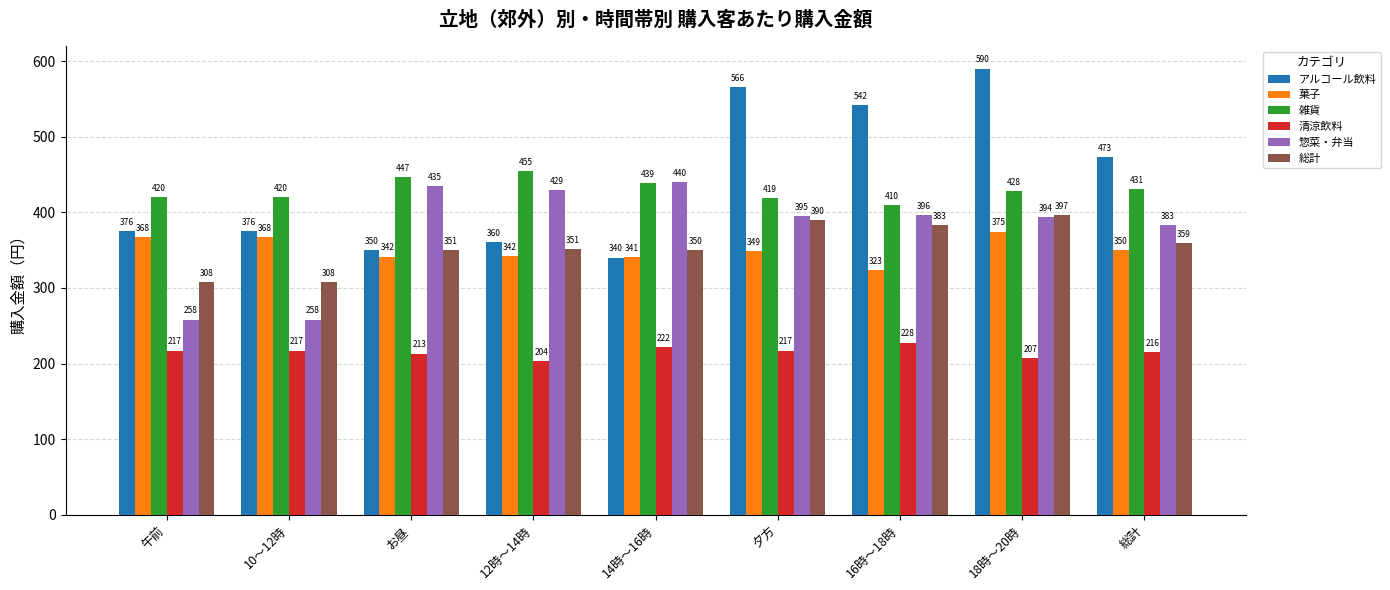

At which label is アルコール飲料 closest to 465?

総計